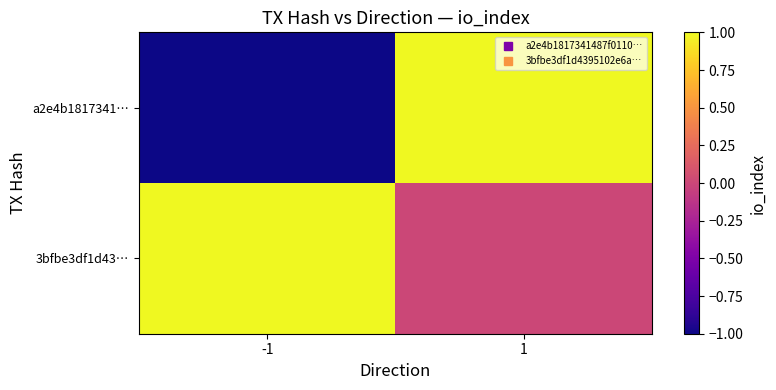

List the series in order of their peak value, lowest first.

a2e4b1817341…, 3bfbe3df1d43…